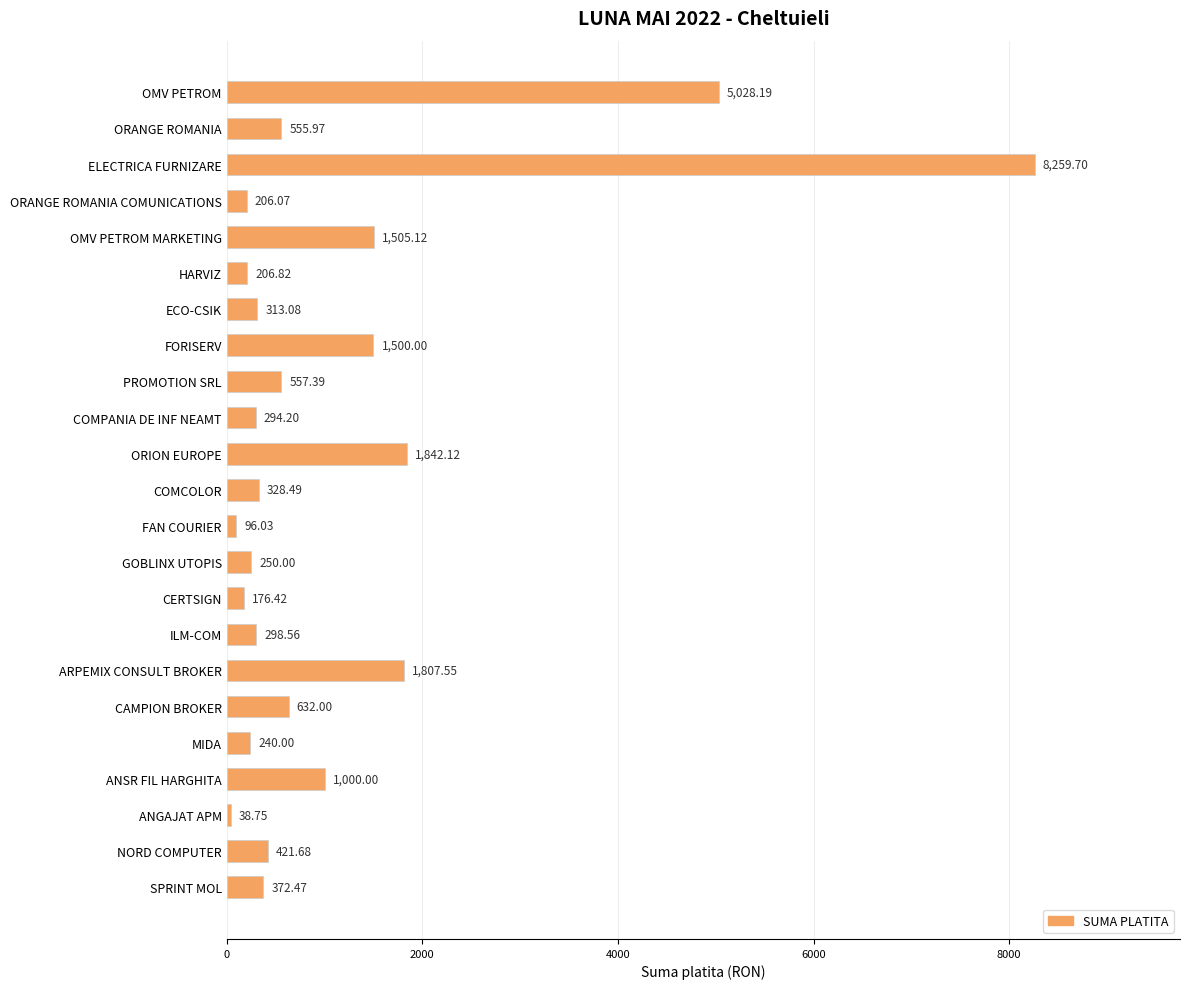

Which category has the lowest value across all series?

ANGAJAT APM